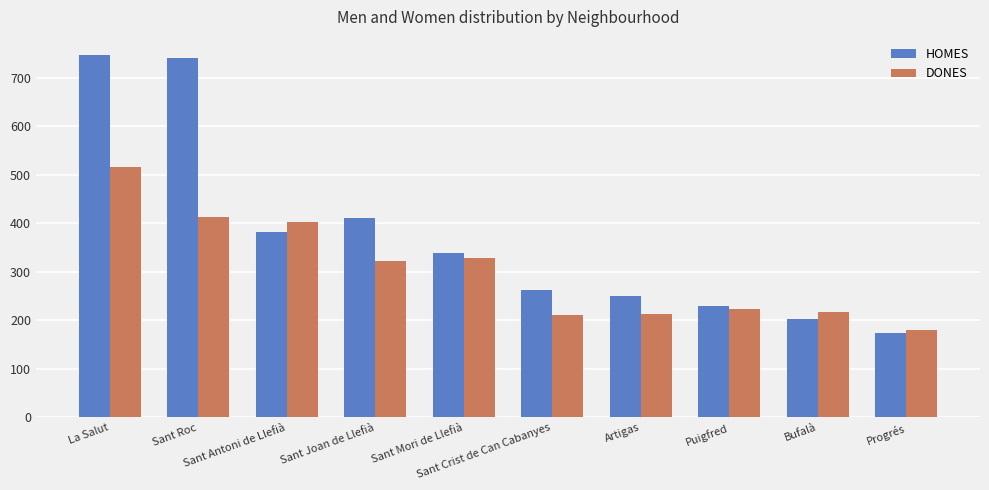

What are all the series names shown in the legend?

HOMES, DONES